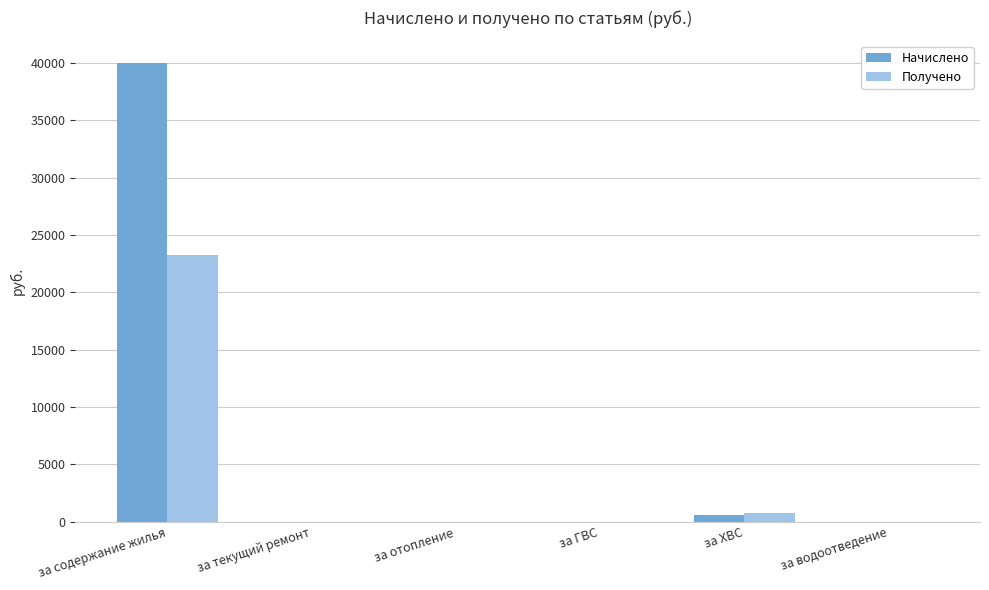

Reading left to right, extract all data points from this chart.

Начислено: 39959.3	0.0	0.0	0.0	558.1	0.0
Получено: 23226.3	0.0	0.0	0.0	773.5	0.0